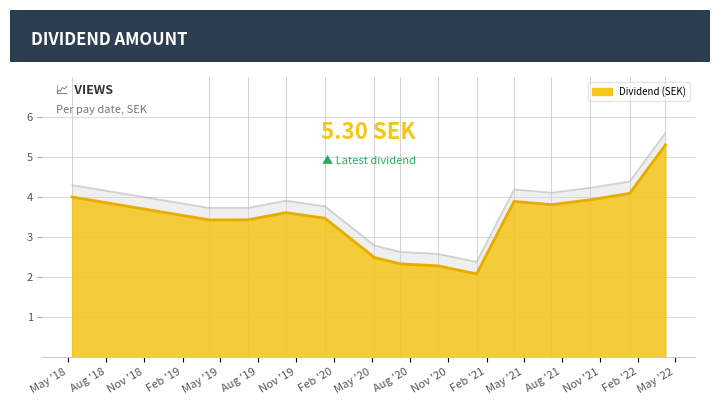

List the labels in order of value, largest first.

2022-04-07, 2022-01-11, 2018-05-11, 2021-10-07, 2021-04-08, 2021-07-07, 2019-10-07, 2020-01-09, 2019-04-05, 2019-07-08, 2020-05-07, 2020-07-08, 2020-10-07, 2021-01-08